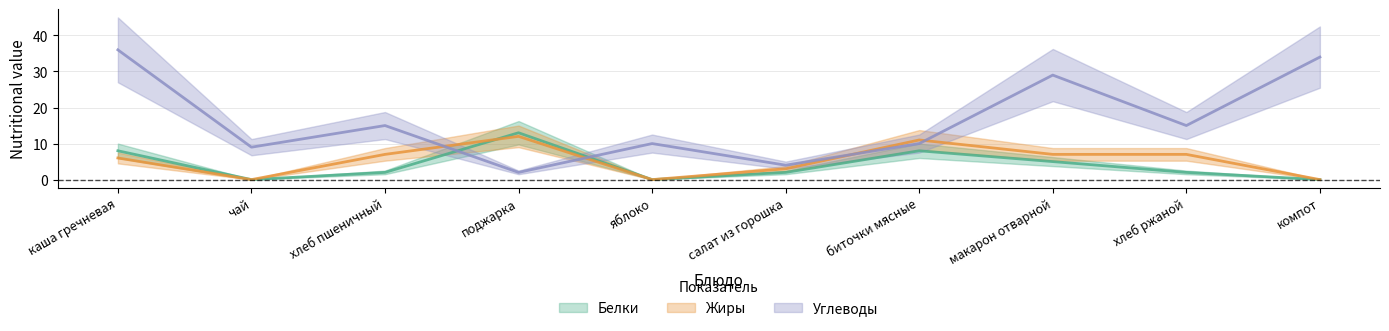

What is the label of the 3rd point from the left?

хлеб пшеничный